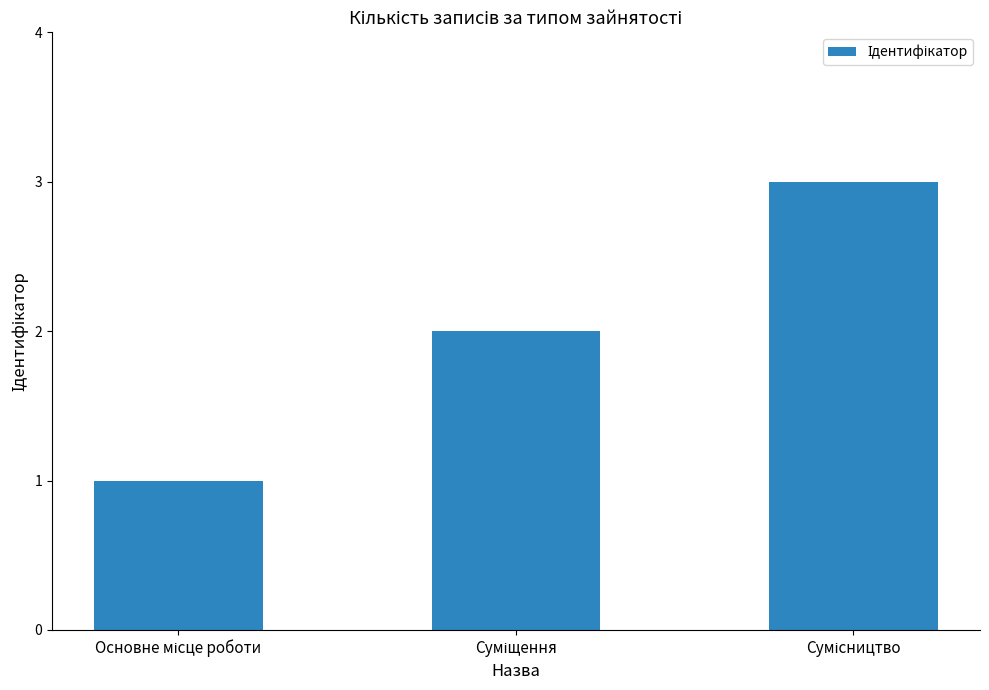

What is the value of the 1st bar from the left?

1